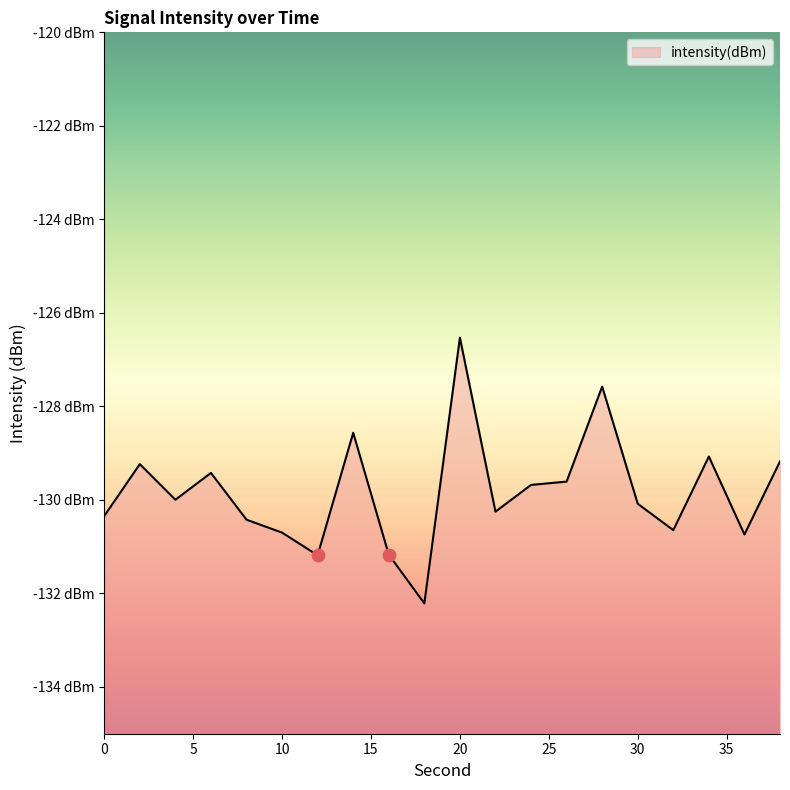

What is the change in value from 10 to 14?

+2.1